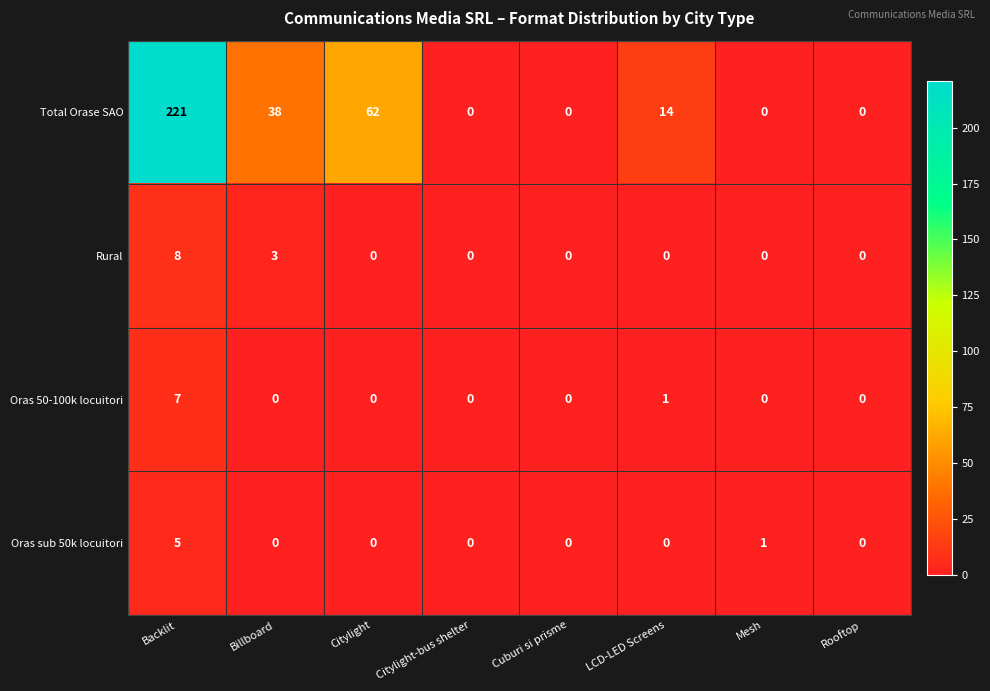

At how many categories does at least one series exceed 220?

1